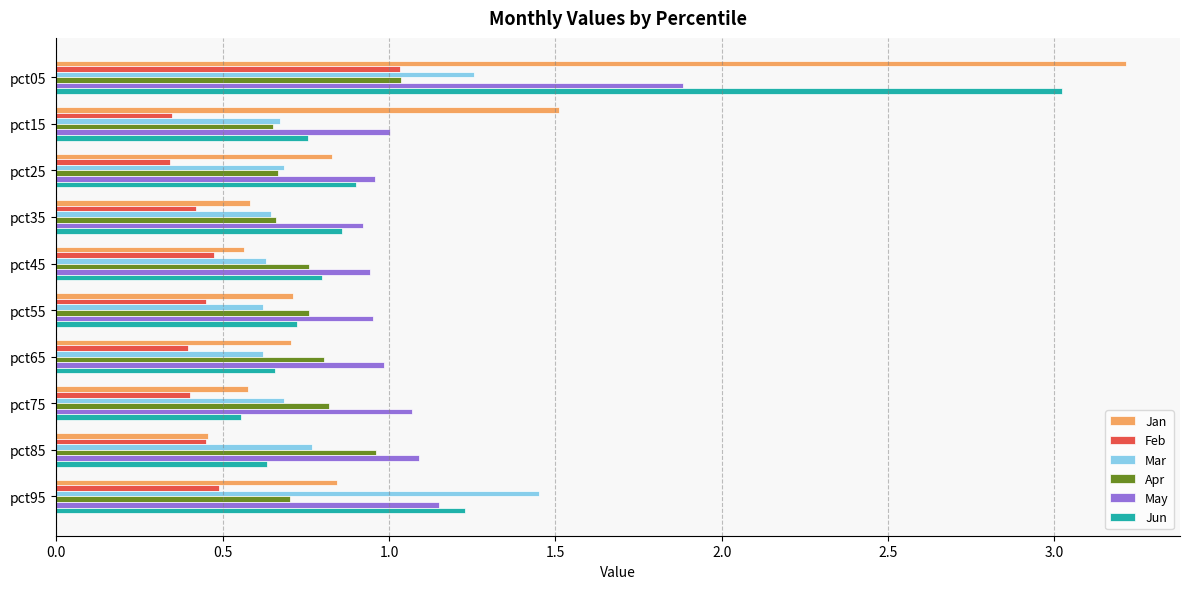

What is the sum of all Jan values?

10.0